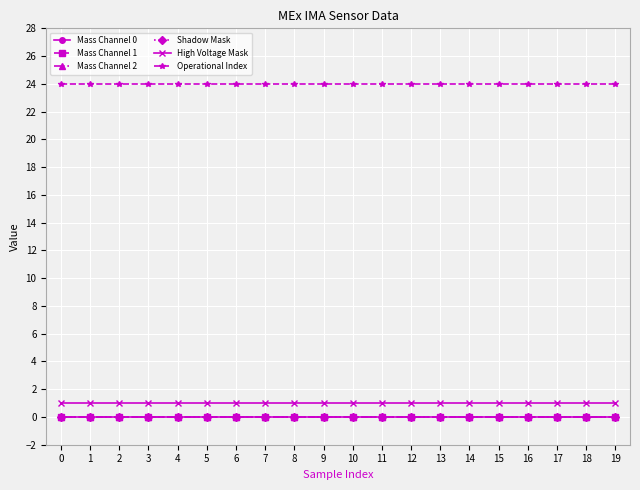

What is the total value across all series at 8?

25